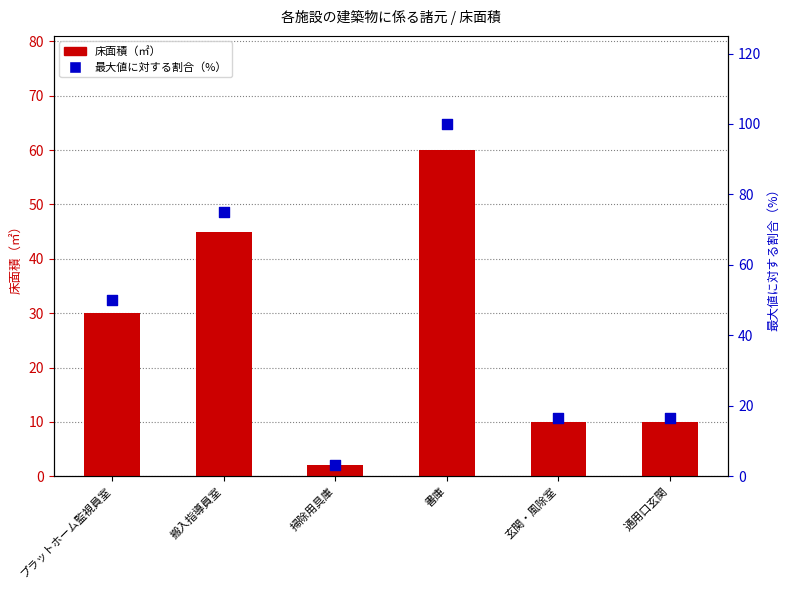

At which category is the sum across all series the highest?

書庫